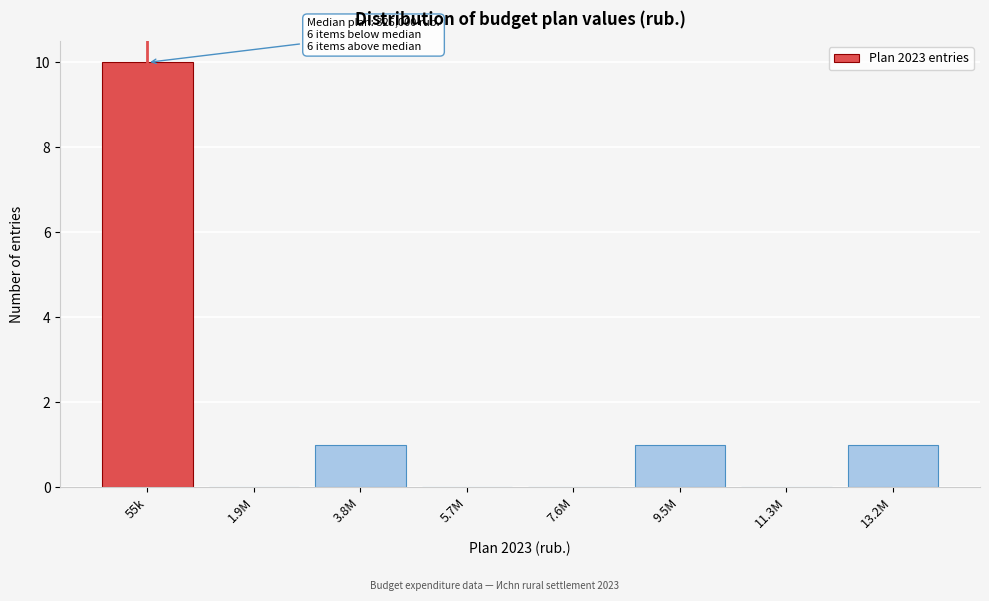

Reading left to right, transcribe all the data shown in this chart.

55k=10	1.9M=0	3.8M=1	5.7M=0	7.6M=0	9.5M=1	11.3M=0	13.2M=1